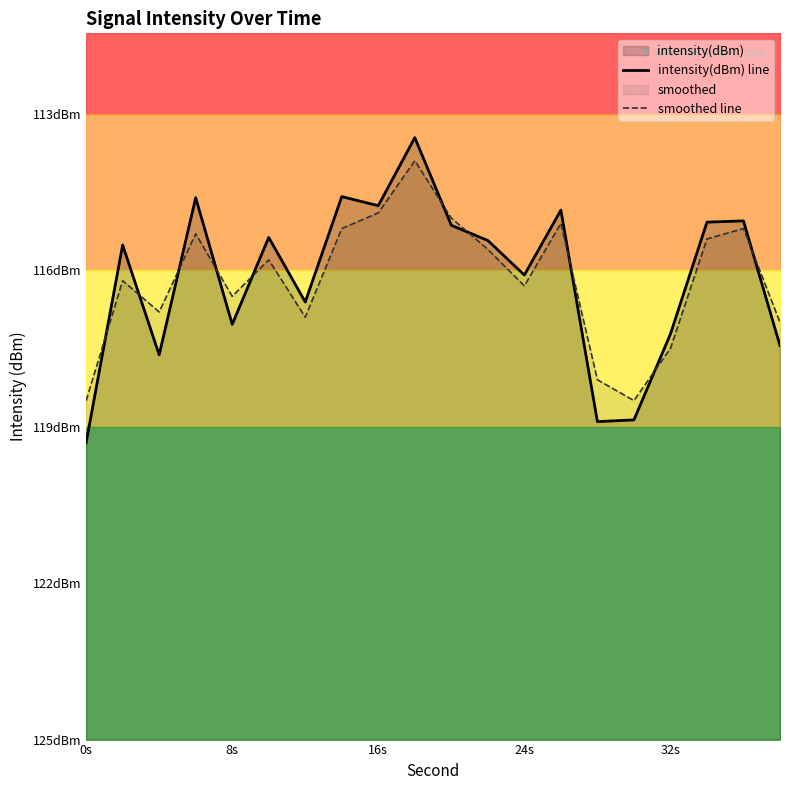

Reading left to right, what are all the values shown in this chart?

intensity(dBm) line: -119.3	-115.5	-117.6	-114.6	-117.0	-115.4	-116.6	-114.6	-114.8	-113.5	-115.1	-115.4	-116.1	-114.8	-118.9	-118.9	-117.2	-115.1	-115.1	-117.4
smoothed line: -118.5	-116.2	-116.8	-115.3	-116.5	-115.8	-116.9	-115.2	-114.9	-113.9	-115.0	-115.6	-116.3	-115.1	-118.1	-118.5	-117.5	-115.4	-115.2	-117.0